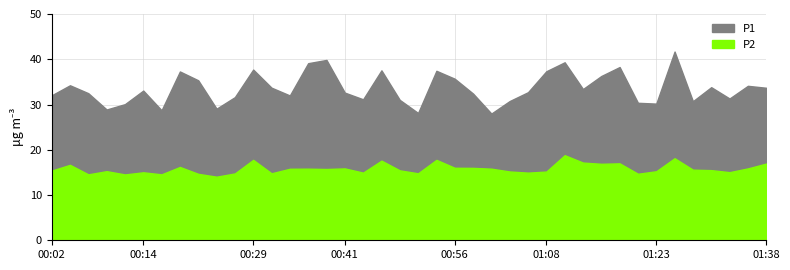

What is the maximum value shown in the chart?

41.7